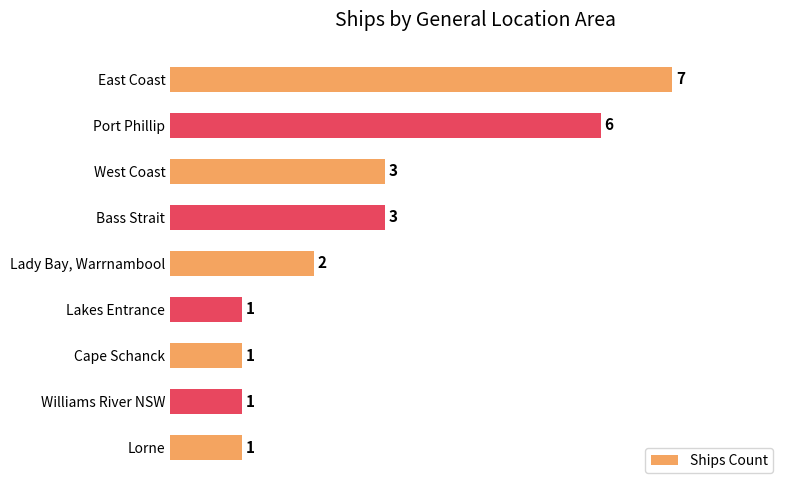

What is the difference between the maximum and minimum values?

6